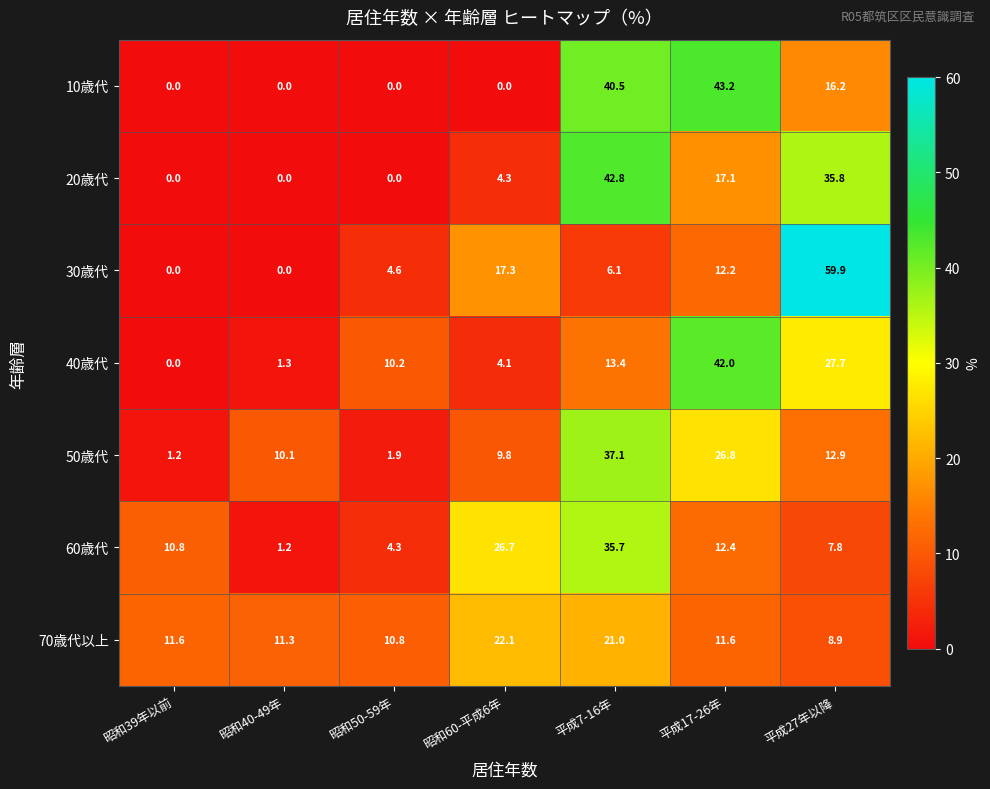

Which series changed the most between 昭和39年以前 and 平成27年以降?

30歳代